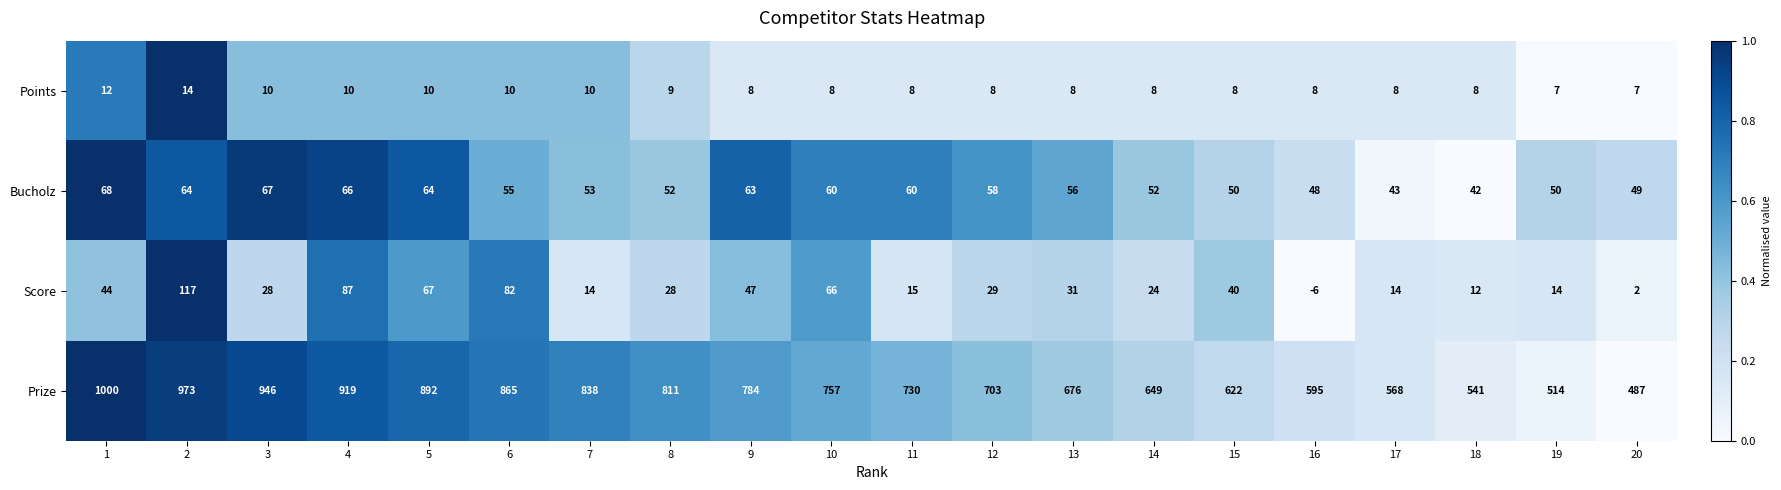

What is the total value across all series at 10?

891